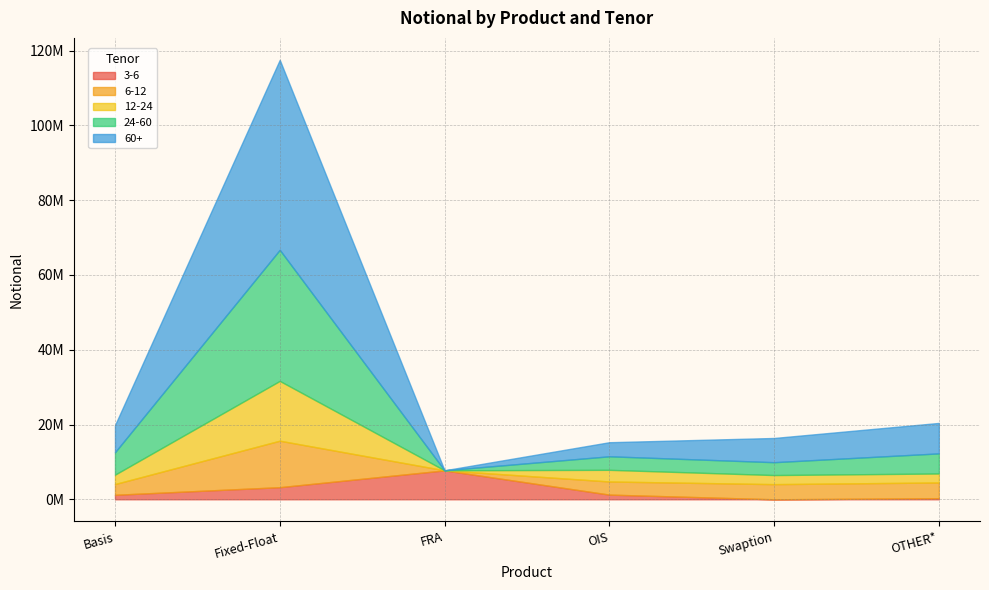

True or false: 3-6 has a value of 3239536 at Fixed-Float.

True